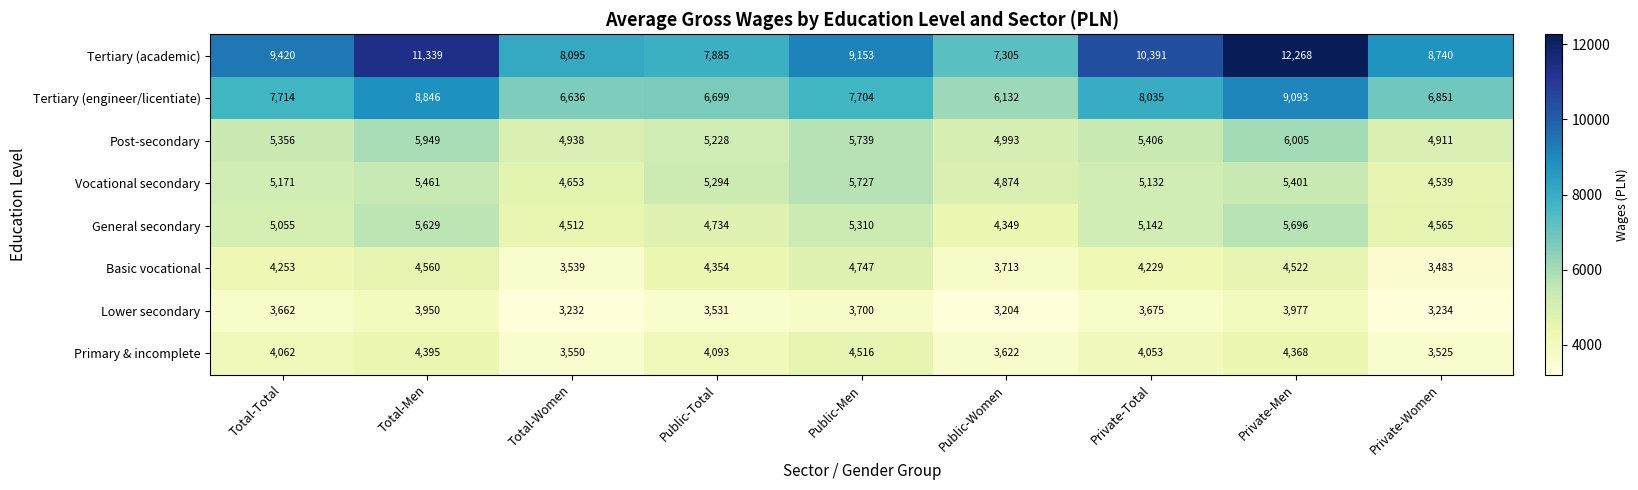

Count the number of categories in the chart.

9